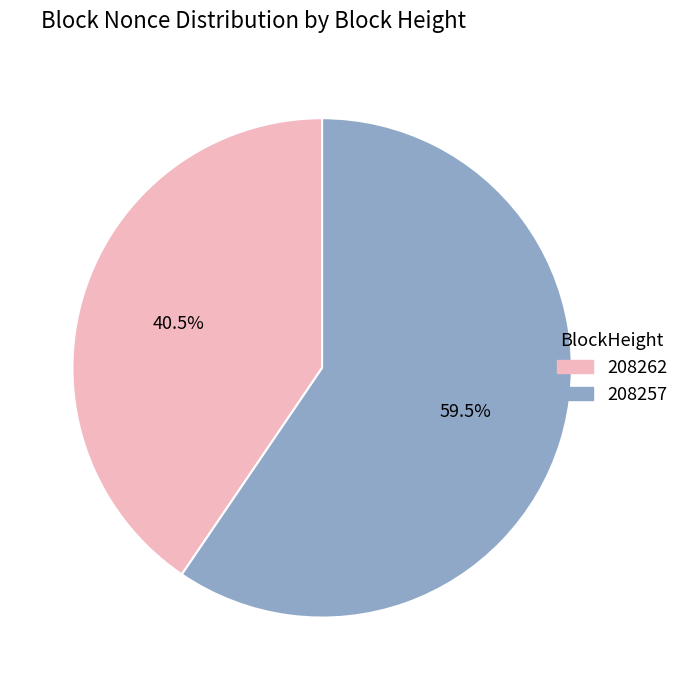

What is the largest slice in the pie chart?

208257